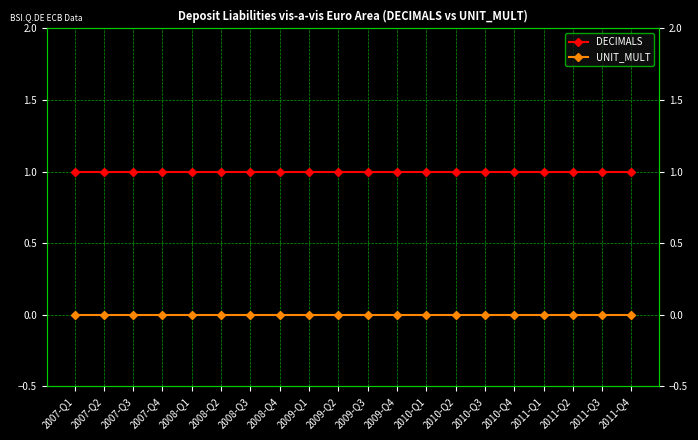

Which series has the largest range (max minus min)?

DECIMALS